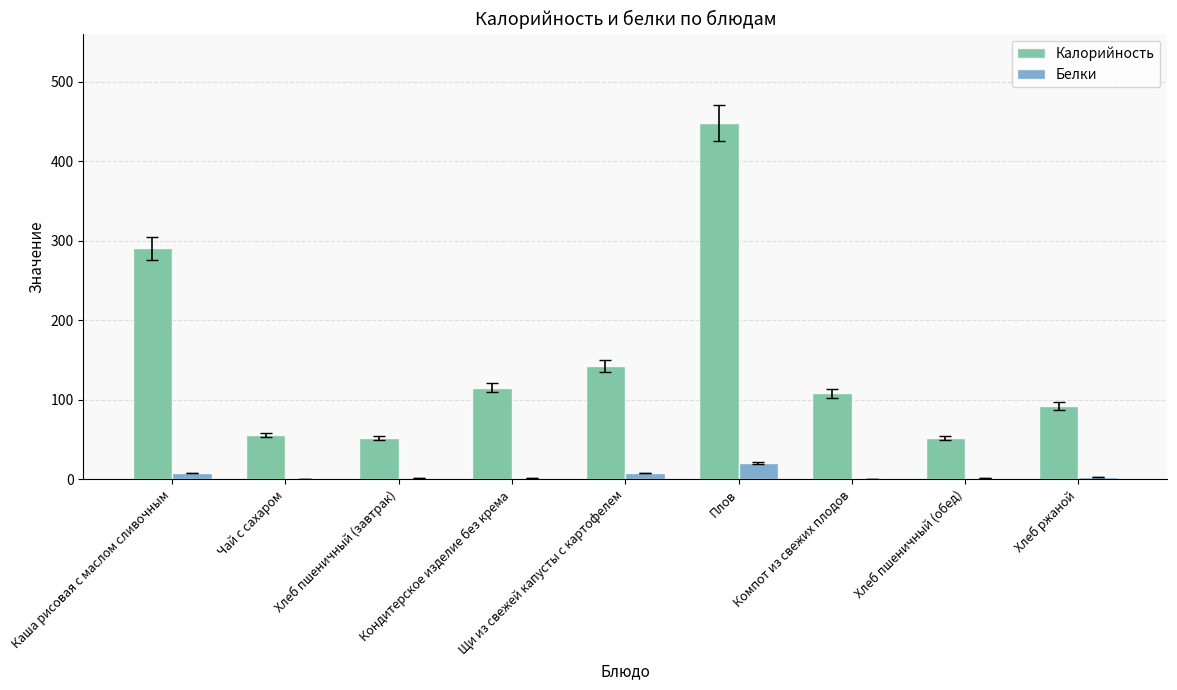

How many values in the Белки series exceed 1?

7